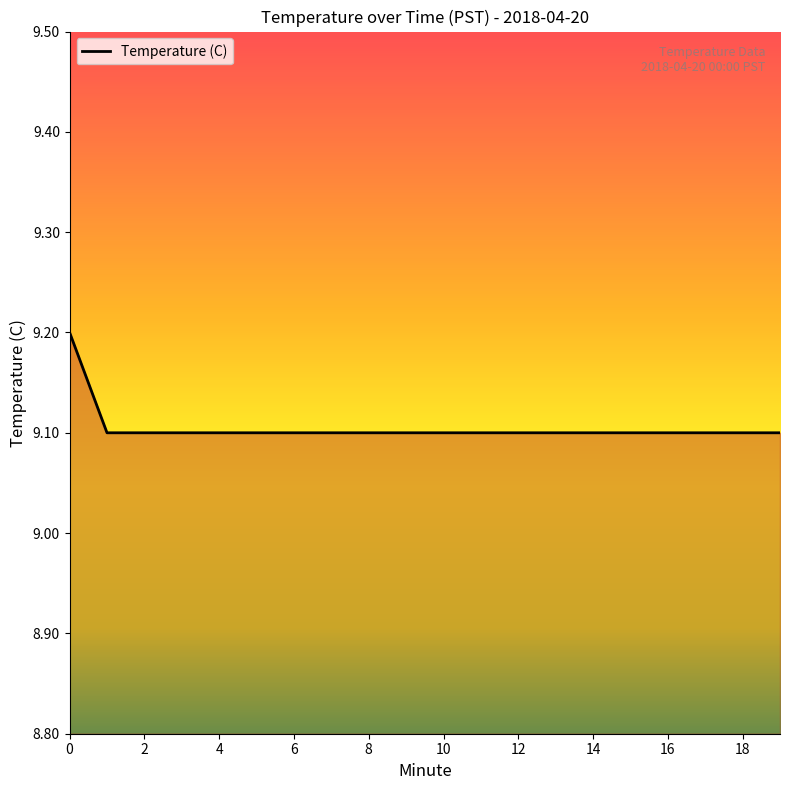

What is the smallest value displayed?

9.1